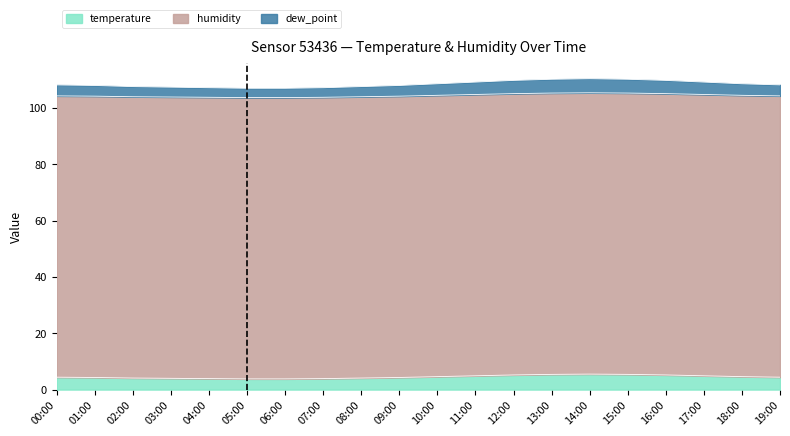

True or false: temperature has more than 0 points higher than both neighbors.

True